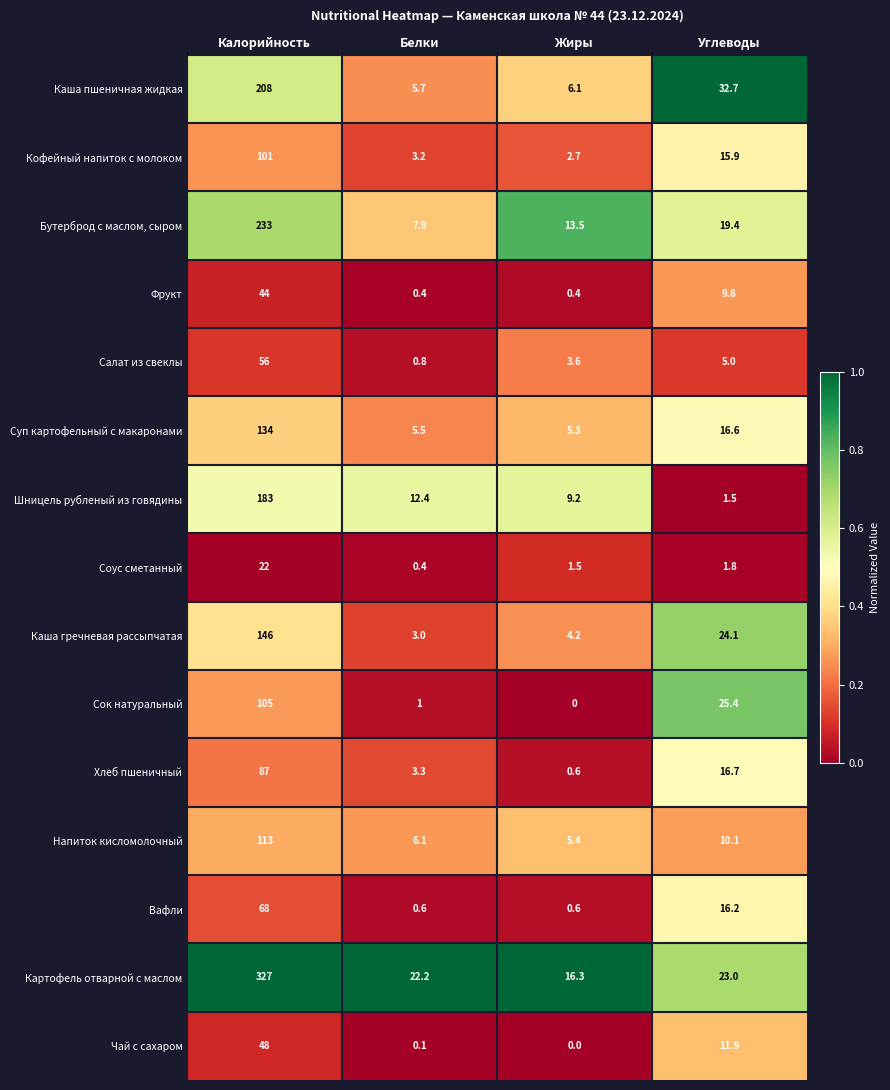

What value does the Картофель отварной с маслом series have at Углеводы?

23.0